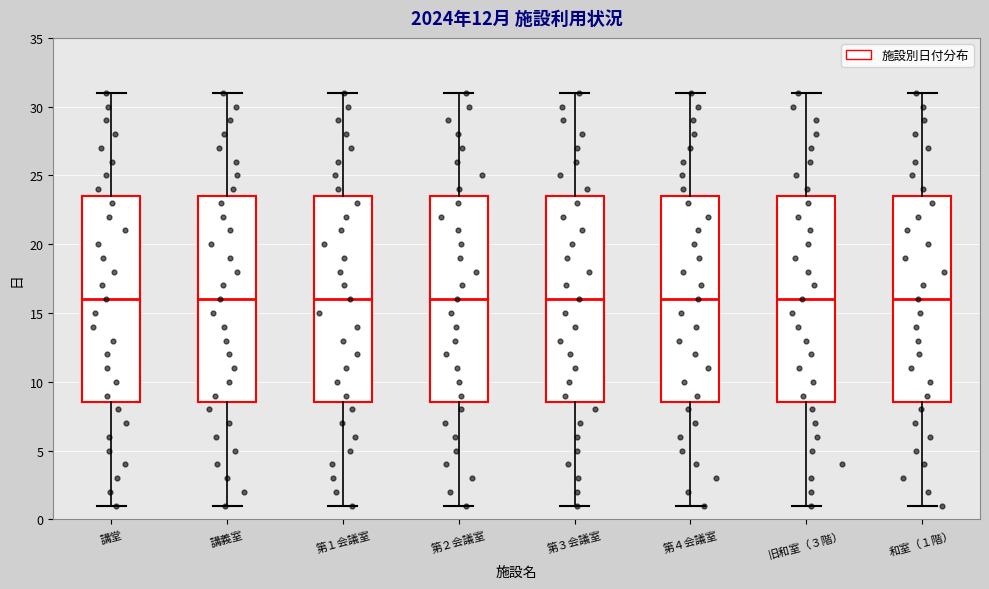

Reading left to right, read every box against the y-axis: the position of its median line, the range the box covers, and the ends of its whiskers. The values are not printed on the chart, so give them approximately, as read against the axis.

講堂: median 16.0, box 8.5 to 23.5, whiskers 1.0 to 31.0
講義室: median 16.0, box 8.5 to 23.5, whiskers 1.0 to 31.0
第１会議室: median 16.0, box 8.5 to 23.5, whiskers 1.0 to 31.0
第２会議室: median 16.0, box 8.5 to 23.5, whiskers 1.0 to 31.0
第３会議室: median 16.0, box 8.5 to 23.5, whiskers 1.0 to 31.0
第４会議室: median 16.0, box 8.5 to 23.5, whiskers 1.0 to 31.0
旧和室（３階）: median 16.0, box 8.5 to 23.5, whiskers 1.0 to 31.0
和室（１階）: median 16.0, box 8.5 to 23.5, whiskers 1.0 to 31.0